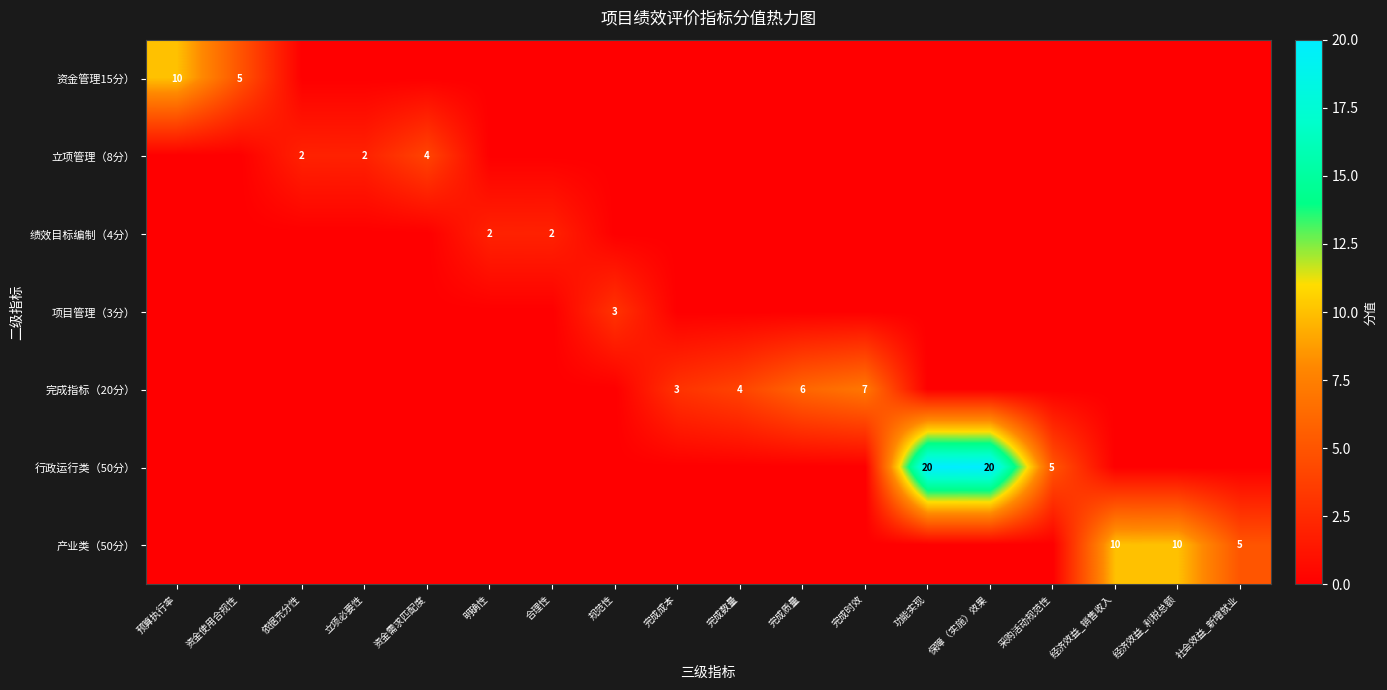

True or false: 完成指标（20分） has a value of 7 at 完成时效.

True